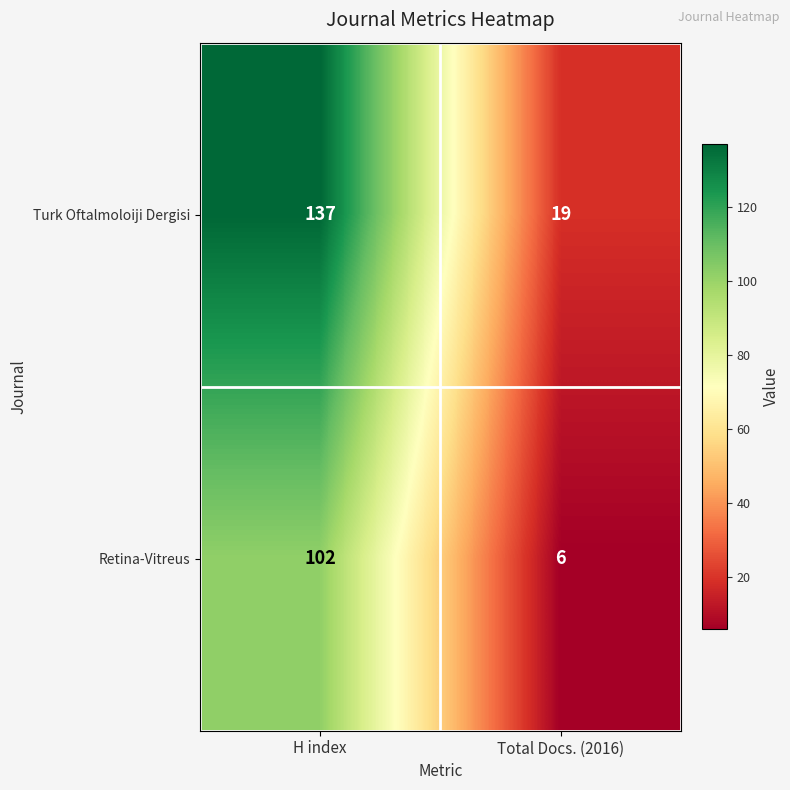

Which label corresponds to the largest value in the chart?

H index